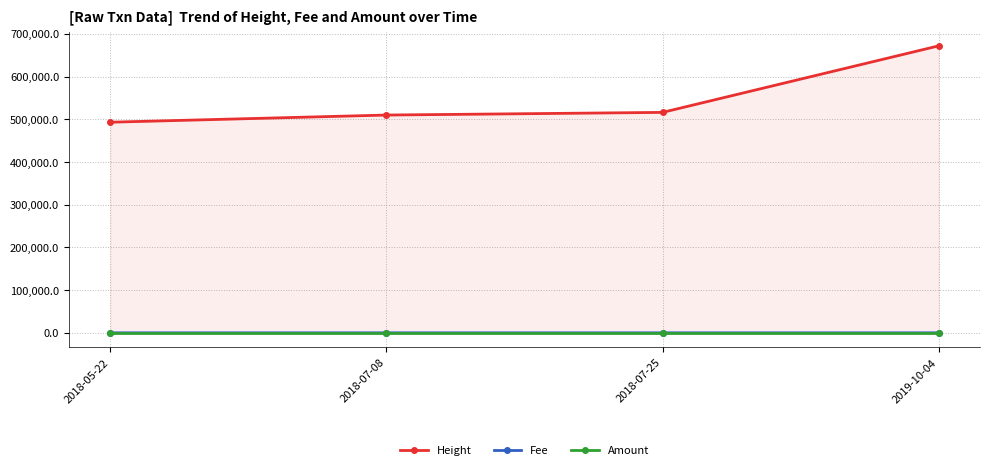

How many values in Amount are above zero?

1